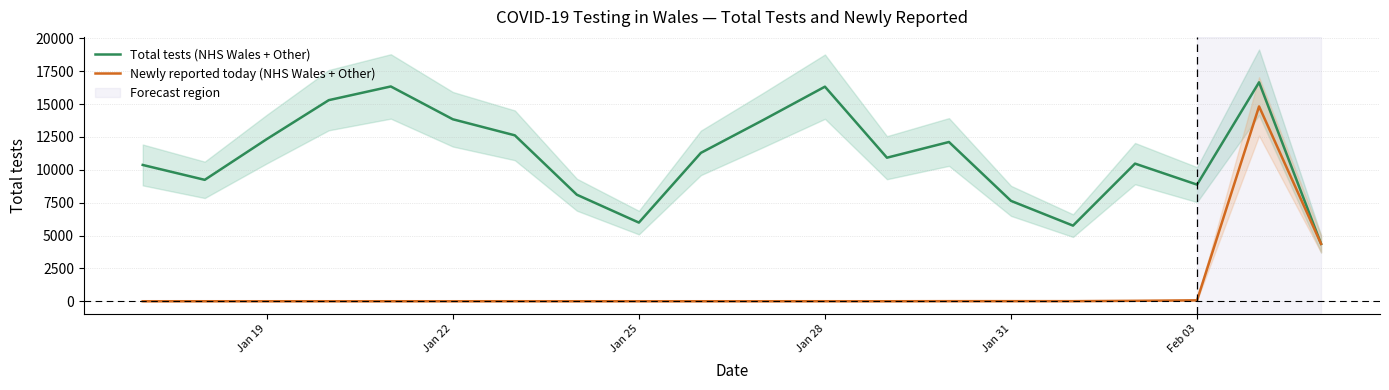

What is the value of the Total tests (NHS Wales + Other) point at the 18th from the left?

8875